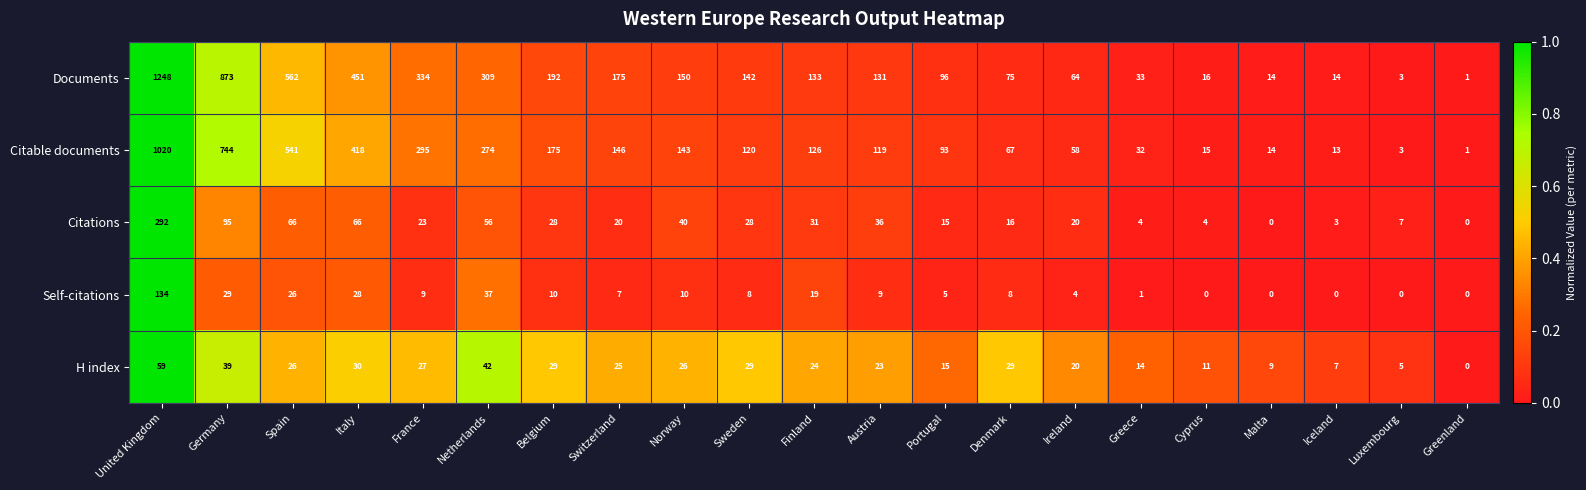

What value does the Citations series have at Cyprus, to the nearest 5?

5